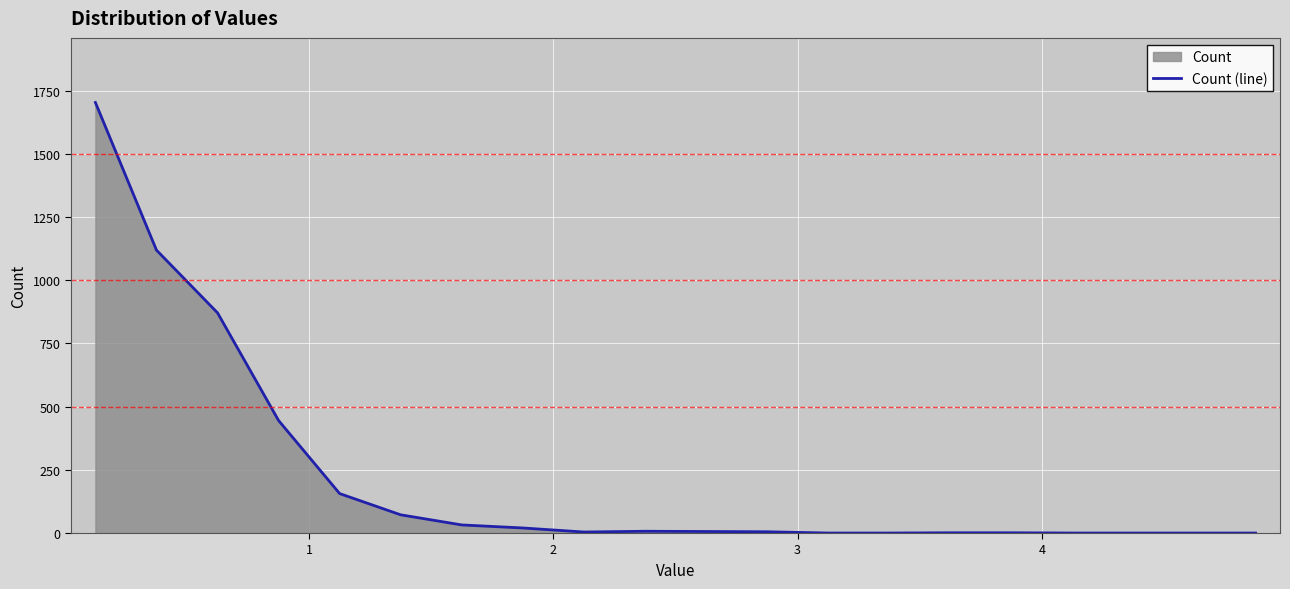

Reading right to left, extract all data points from this chart.

0	0	0	0	1	1	0	0	5	6	7	4	20	32	72	156	445	871	1119	1703